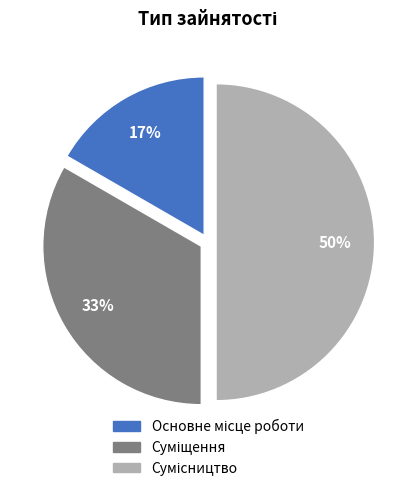

Count the number of slices in the pie.

3